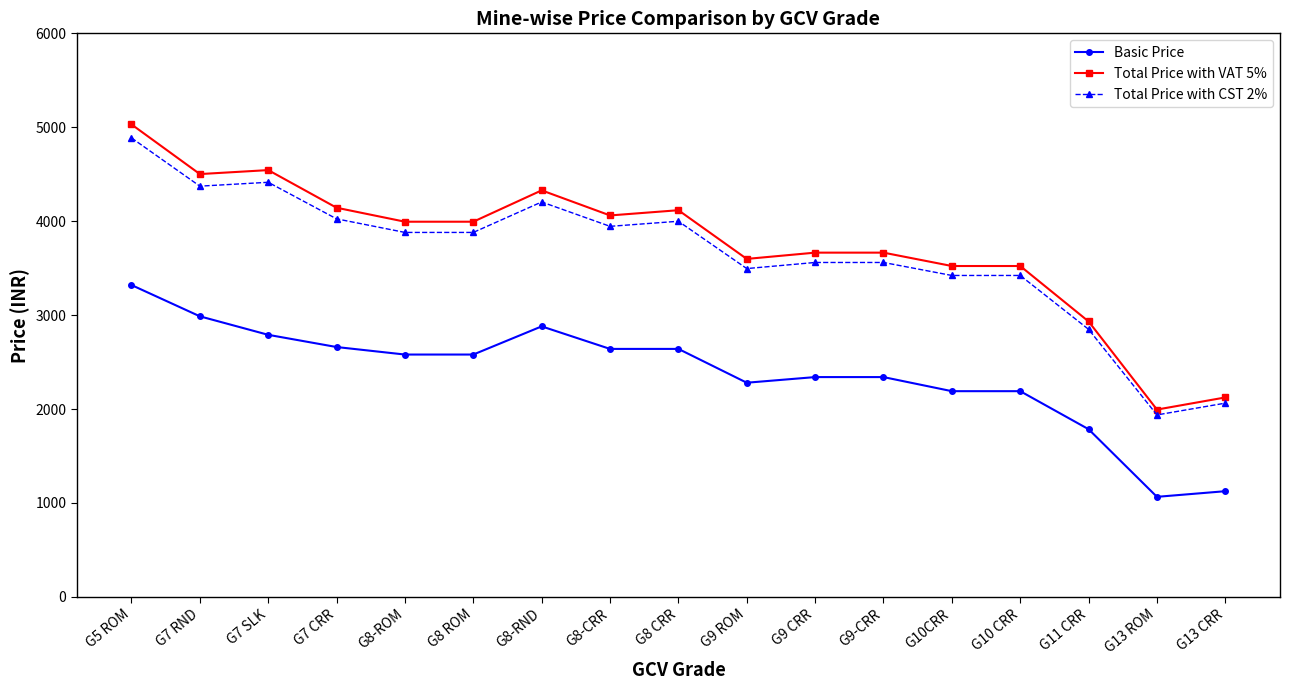

Which series changed the most between G9 CRR and G13 ROM?

Total Price with VAT 5%